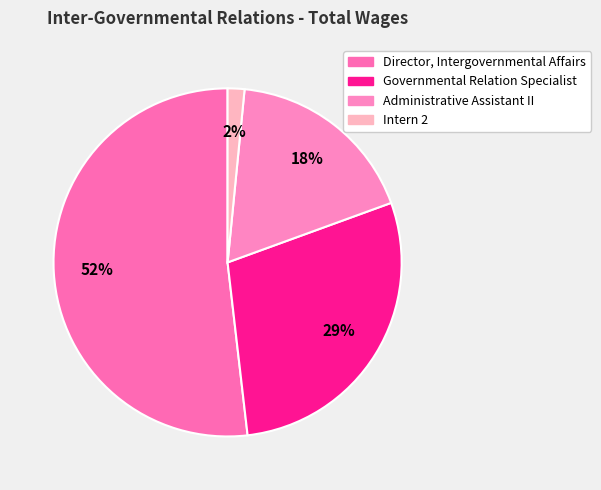

What is the smallest slice in the pie chart?

Intern 2